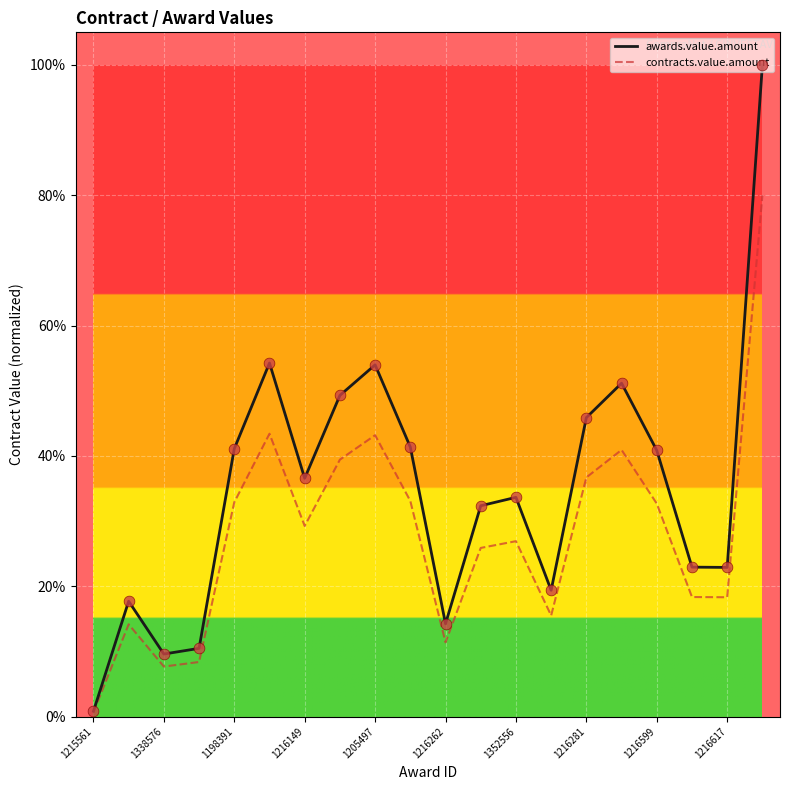

Which series has the largest total across all categories?

awards.value.amount